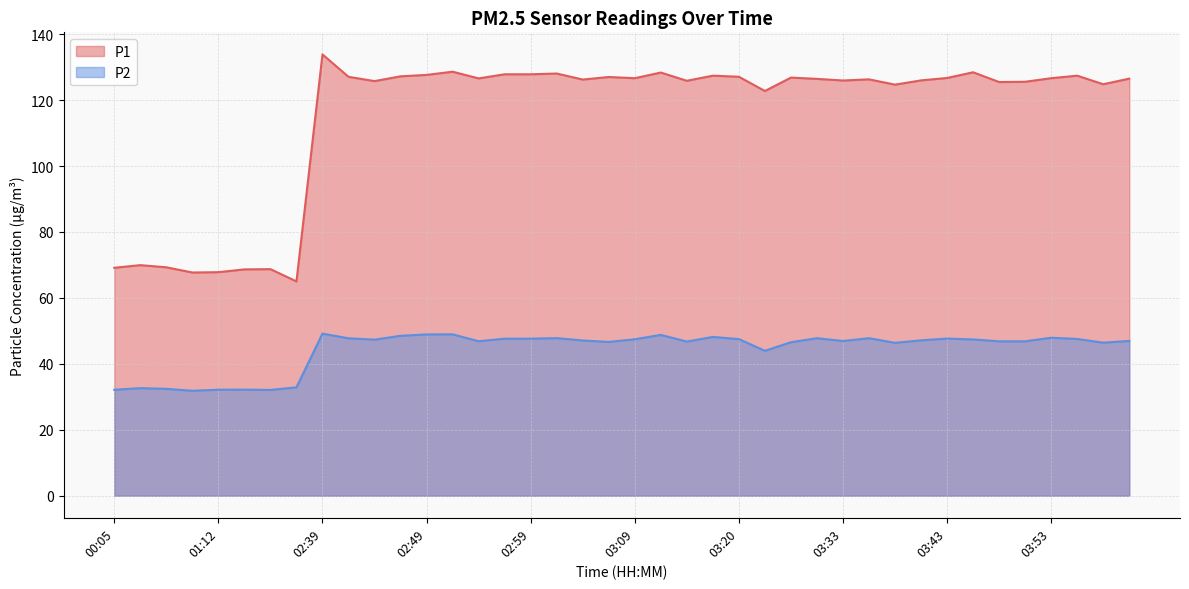

Rank the series by their maximum value, from lowest to highest.

P2, P1